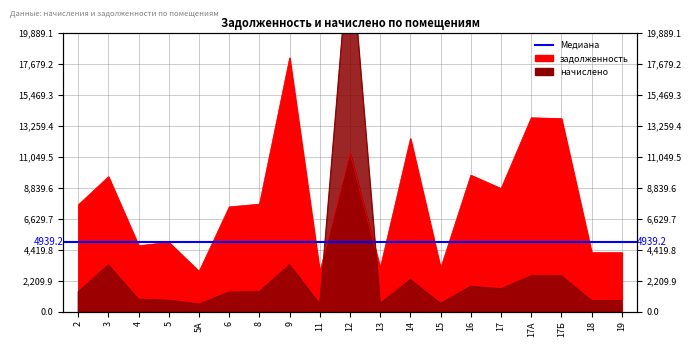

Where does the начислено series first go above 1396?

2